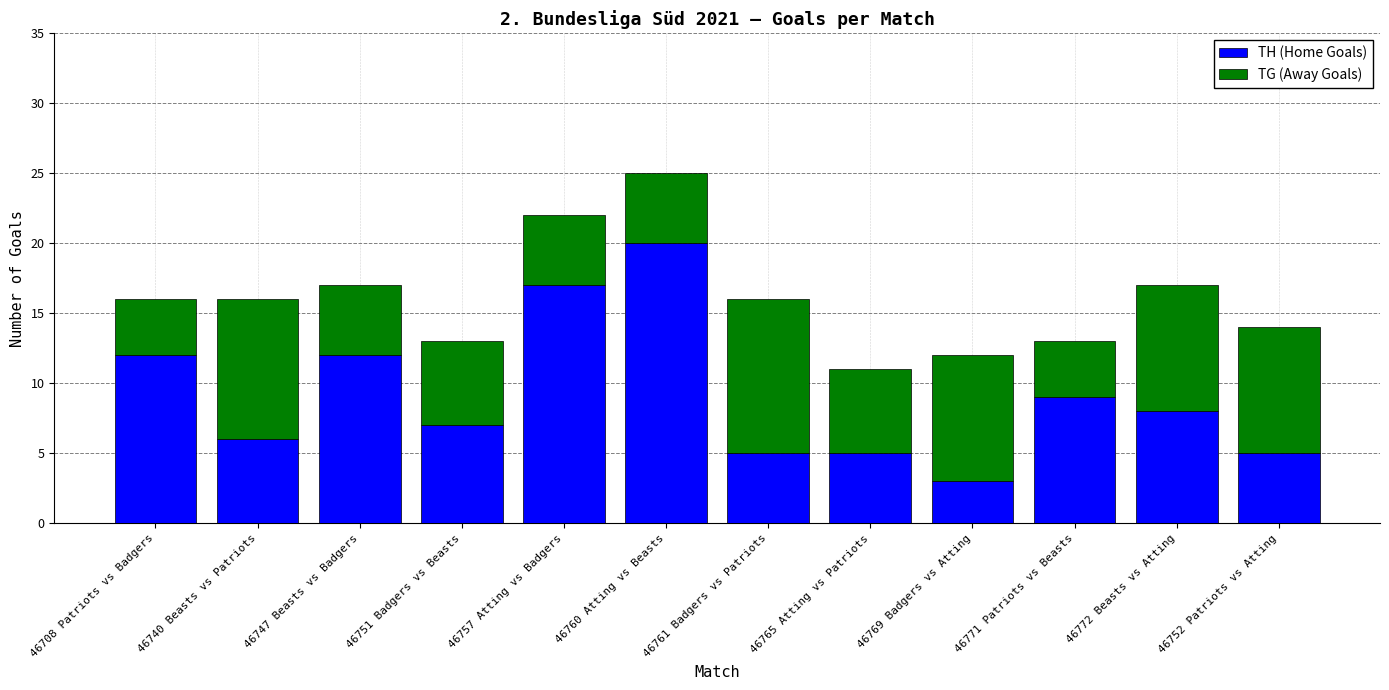

Which category has the lowest value in the TH (Home Goals) series?

46769 Badgers vs Atting